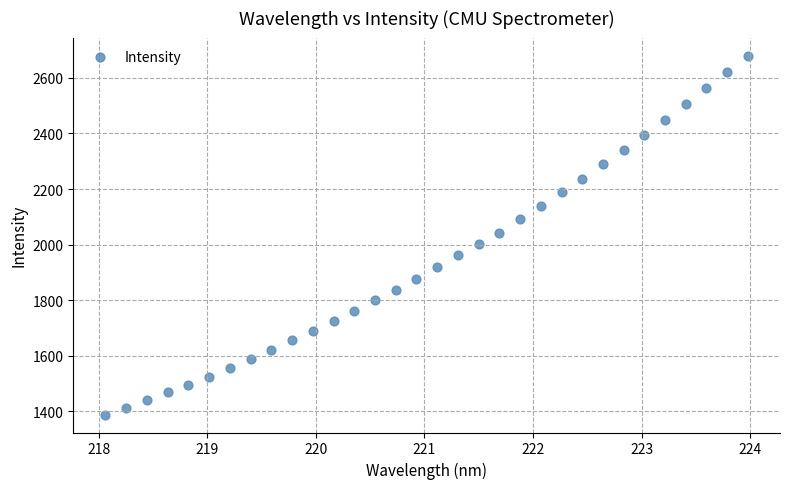

What is the range of X values (max minus min)?

5.9